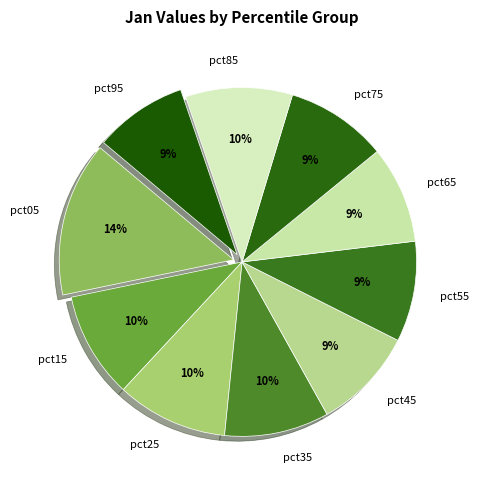

Combined, do pct45 and pct55 account for over 50%?

No